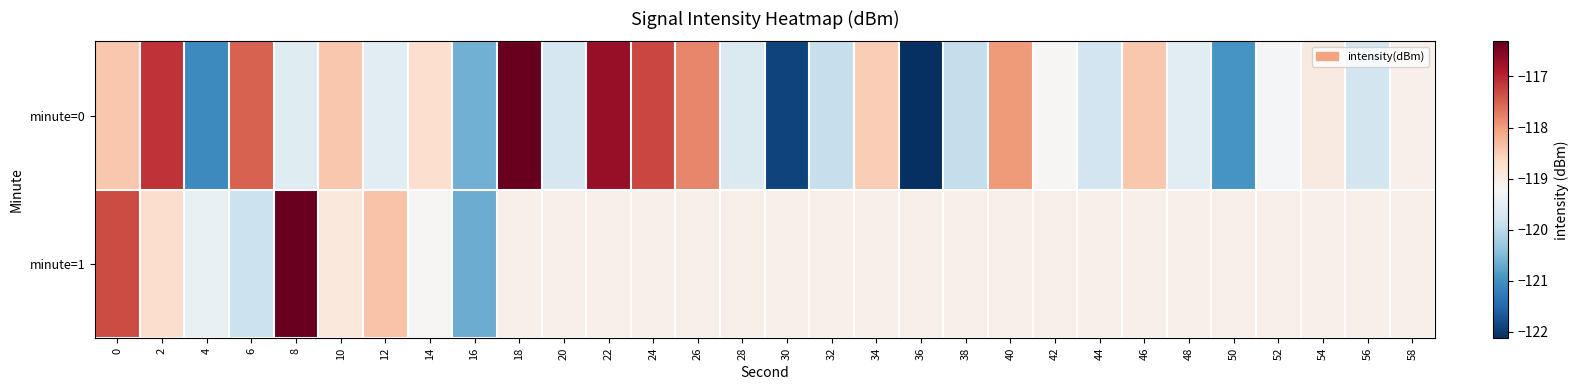

What is the spread (max minus min) of values at 24?

1.8